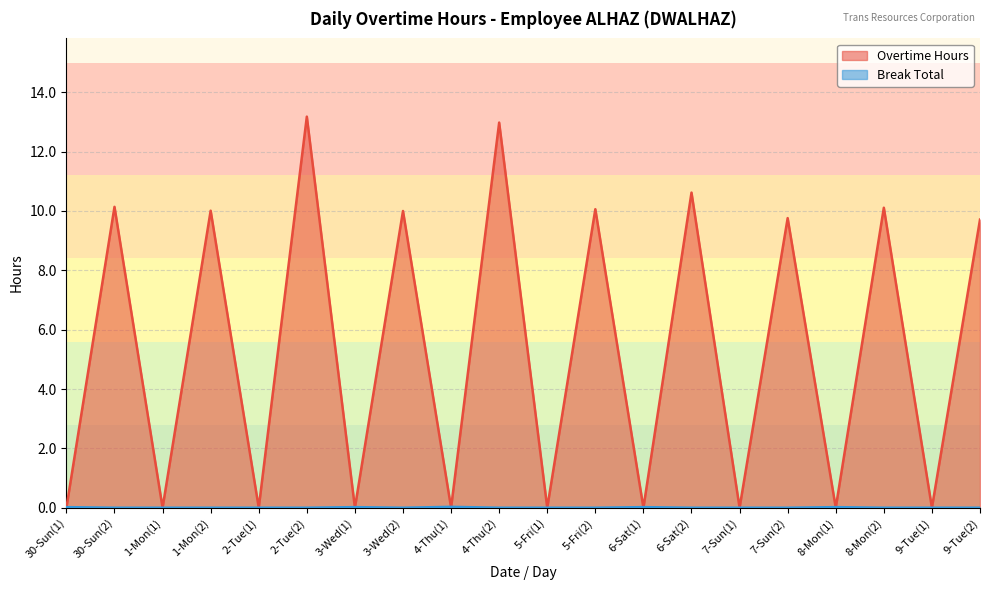

Between which two adjacent categories do Overtime Hours and Break Total first intersect?

30-Sun(1) and 30-Sun(2)